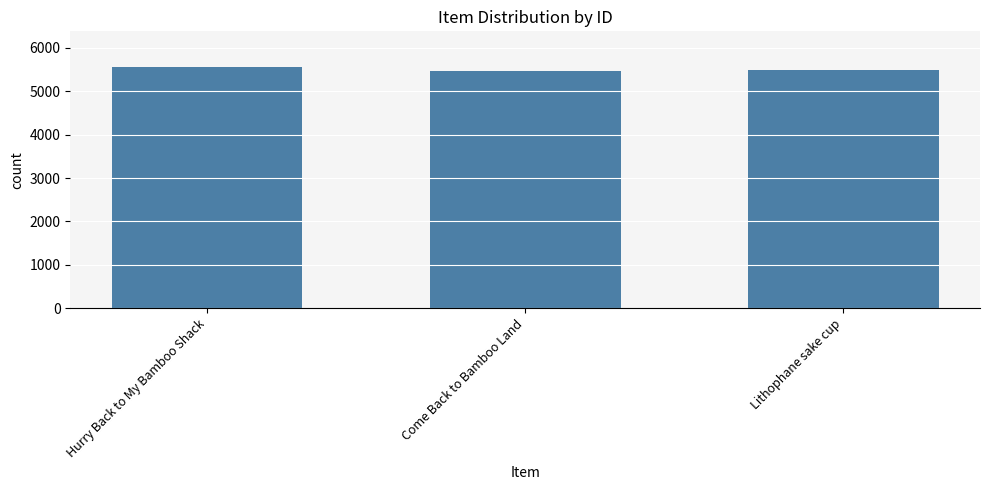

What position from the right is Come Back to Bamboo Land?

2